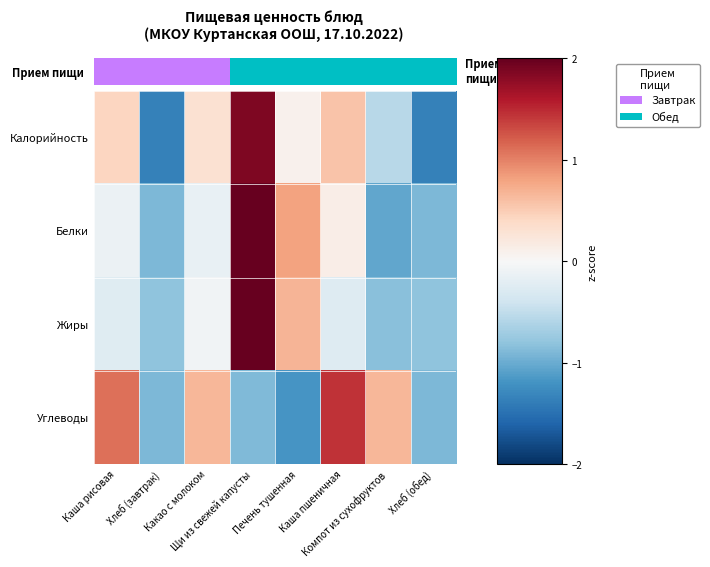

What is the spread (max minus min) of values at Щи из свежей капусты?

2.9